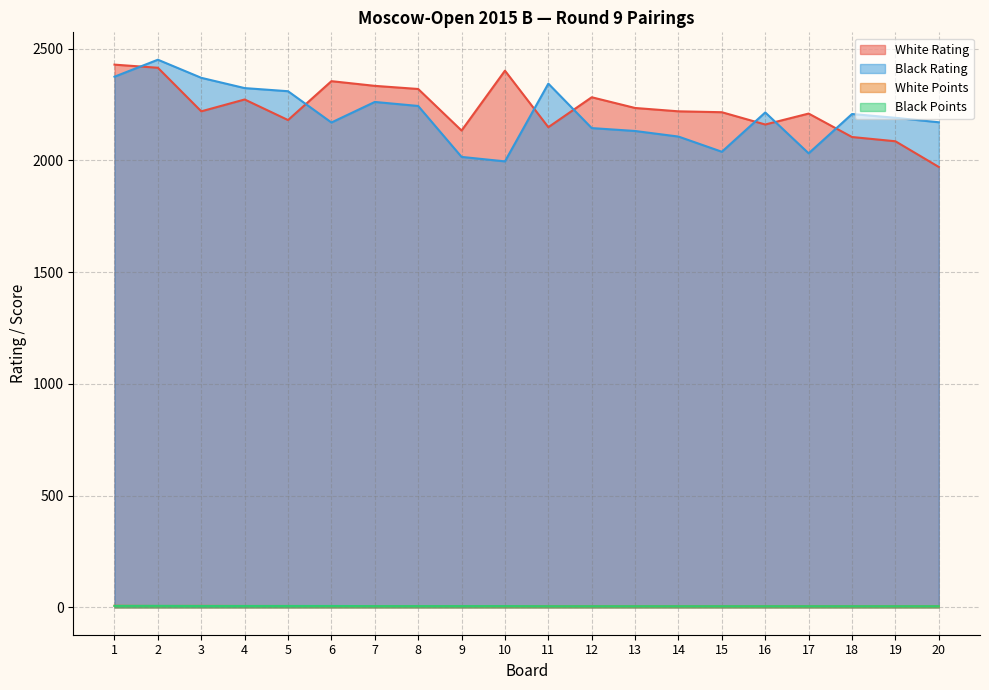

What is the minimum value shown in the chart?

5.0